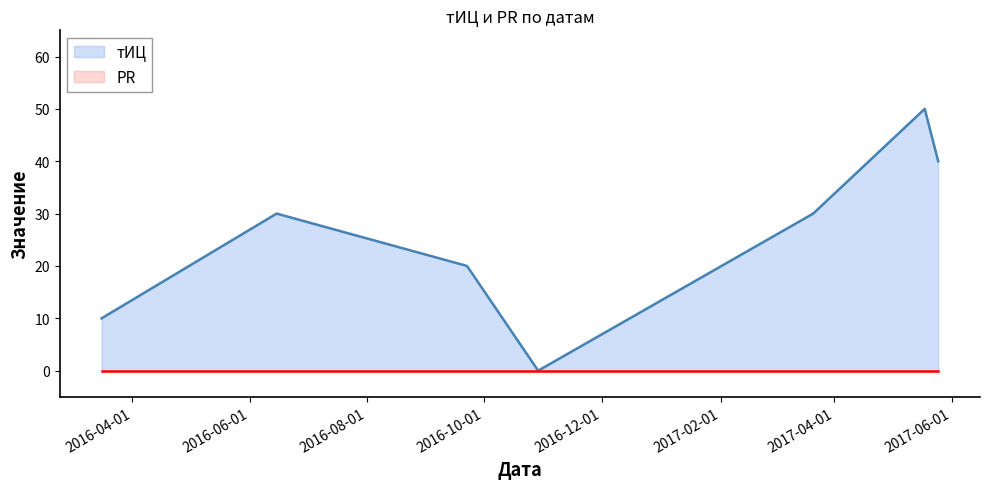

Which series has the largest total across all categories?

тИЦ